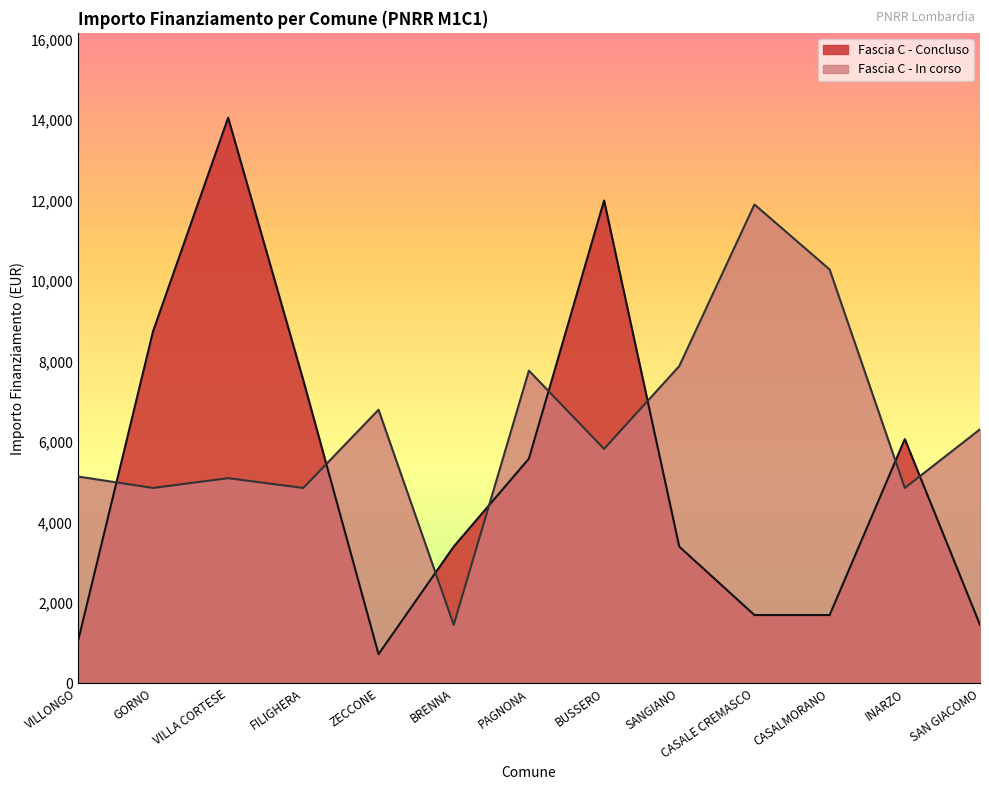

What is the sum of the values at SANGIANO and SAN GIACOMO?

4860